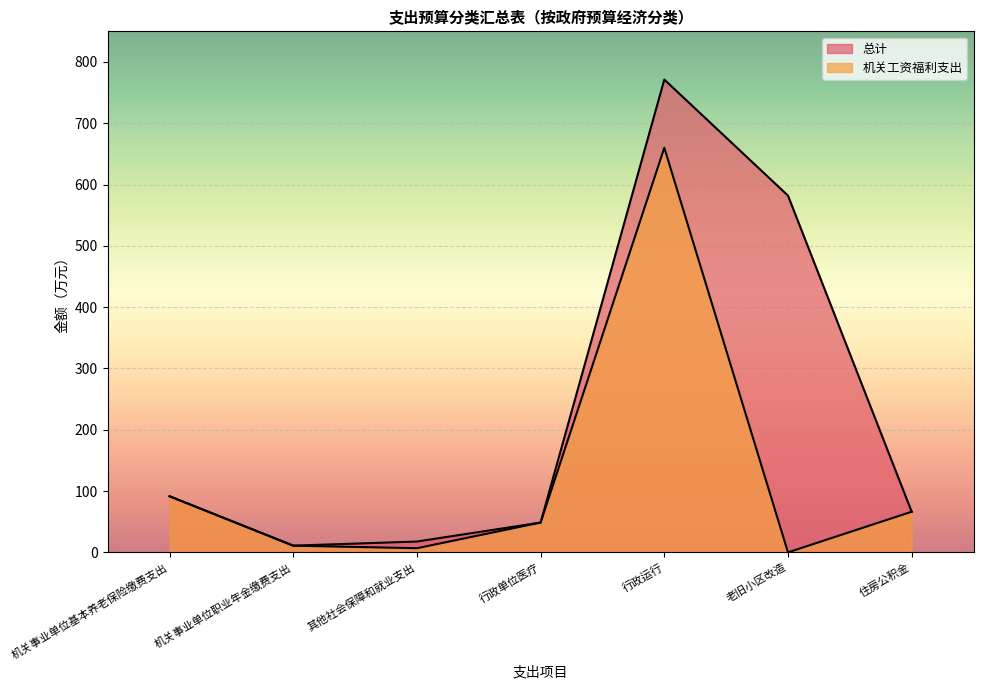

Reading left to right, extract all data points from this chart.

总计: 91.5	10.9	17.7	48.6	771.3	582.0	66.3
机关工资福利支出: 91.5	10.9	6.8	48.6	660.0	0.0	66.3